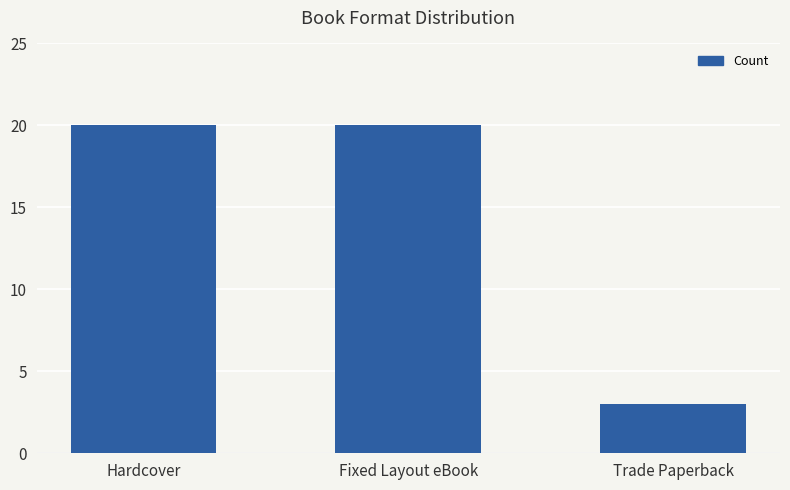

What position from the left is Hardcover?

1